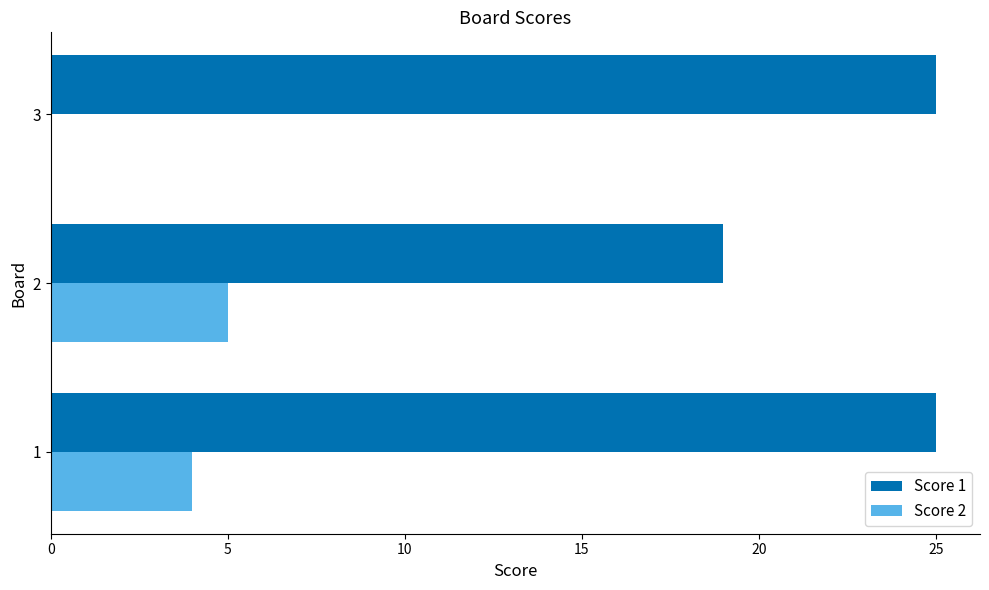

What is the average value of the Score 2 series?

3